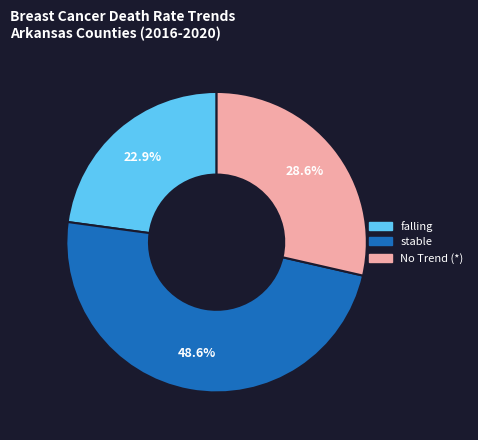

Is it true that stable is 49% of the pie?

True